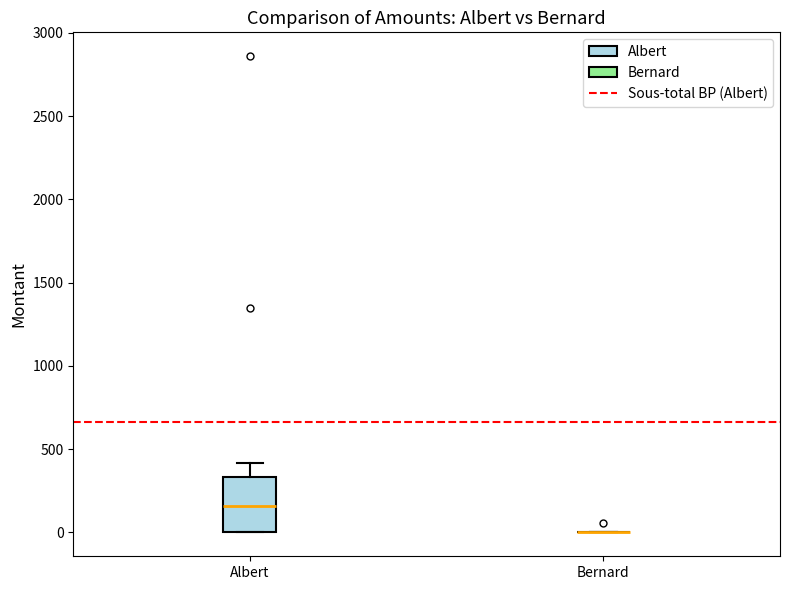

Which box is the tallest, from its lower edge to its upper edge?

Albert